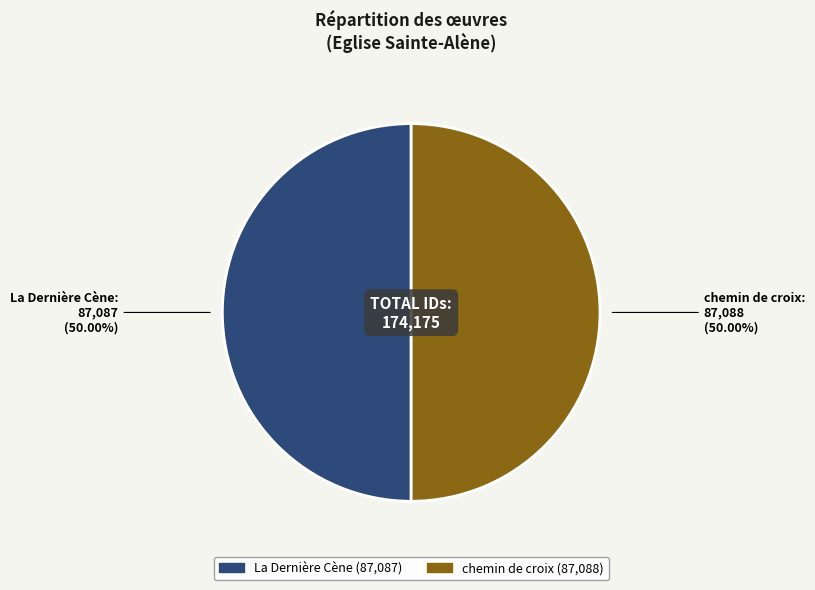

Approximately how many times larger is the value at chemin de croix compared to La Dernière Cène?

1.0